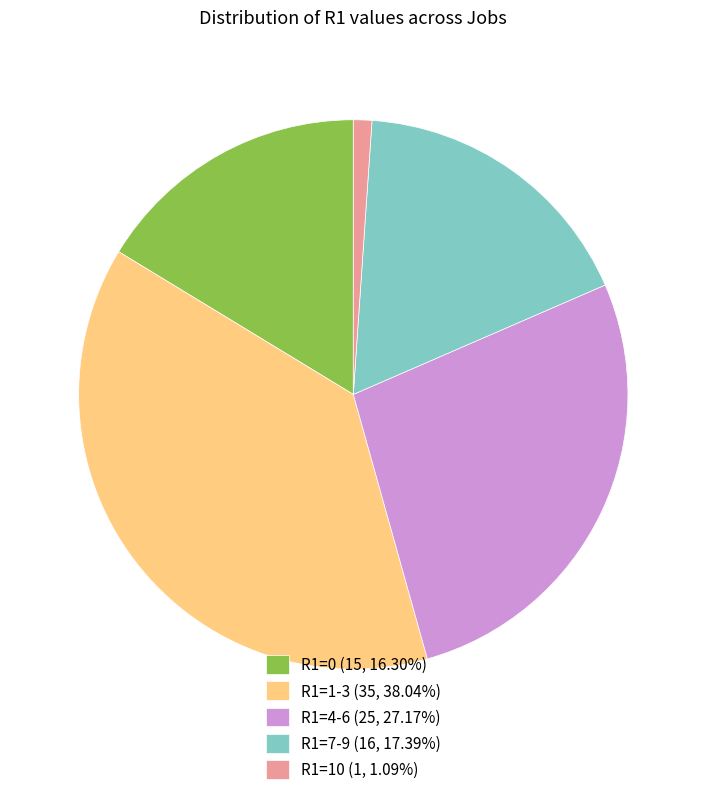

Combined, do R1=4-6 (25, 27.17%) and R1=0 (15, 16.30%) account for over 50%?

No